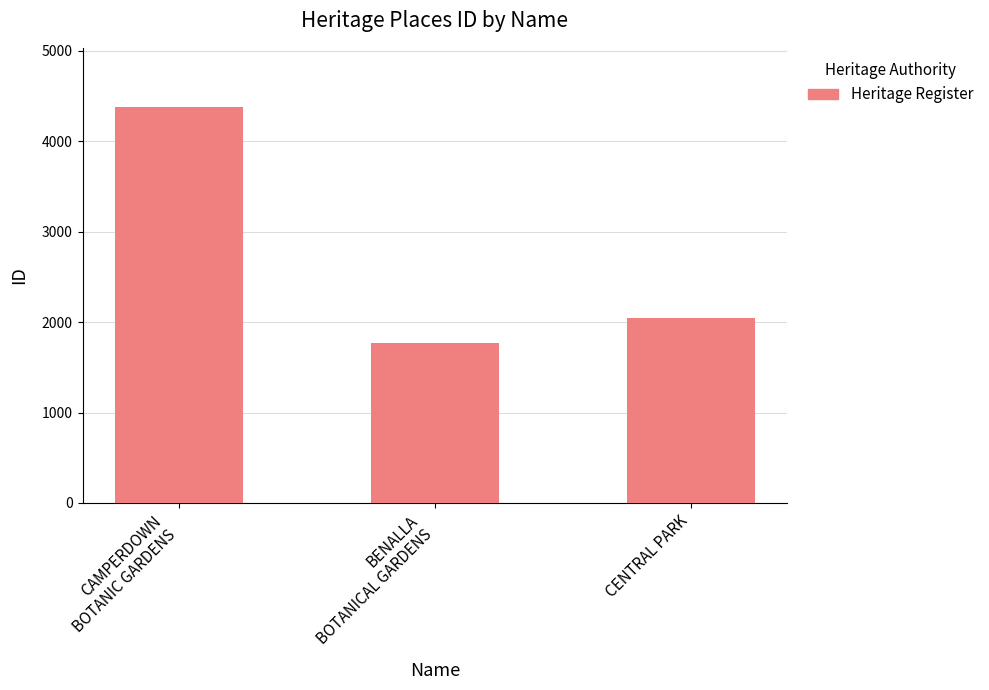

Rank the categories by value from highest to lowest.

CAMPERDOWN
BOTANIC GARDENS, CENTRAL PARK, BENALLA
BOTANICAL GARDENS